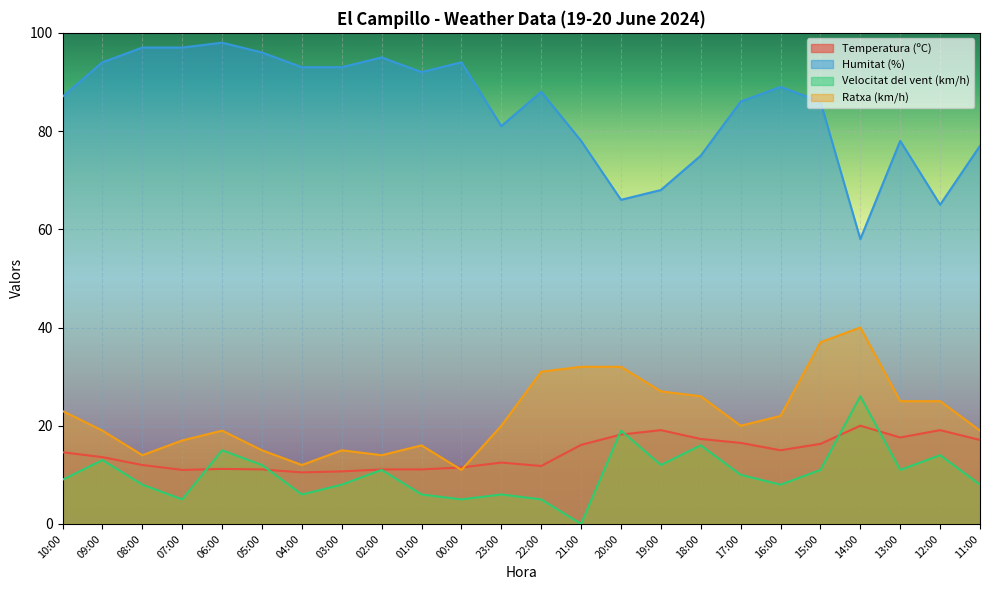

How many categories are shown in the chart?

24